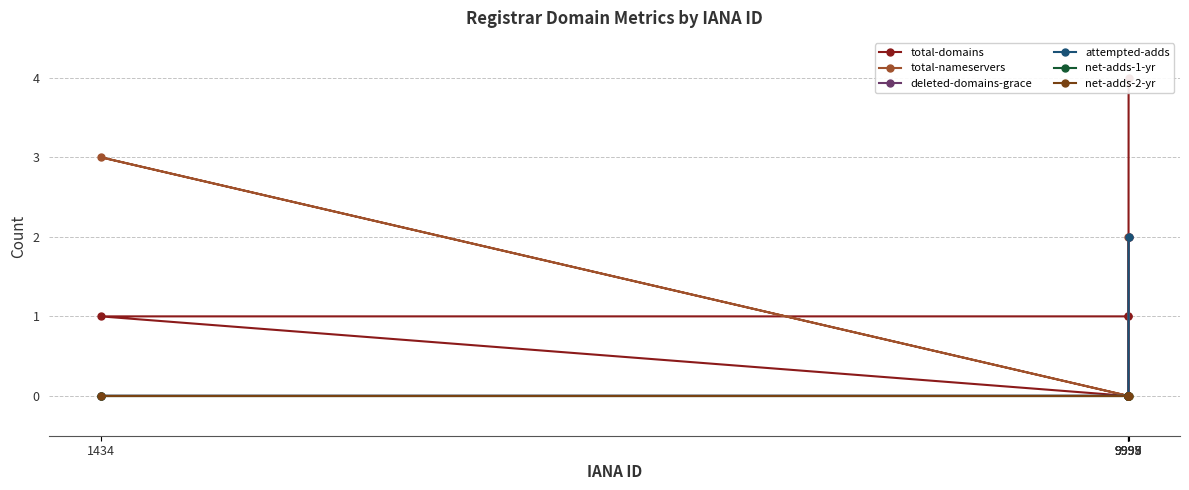

True or false: net-adds-1-yr and total-nameservers cross at least once.

False